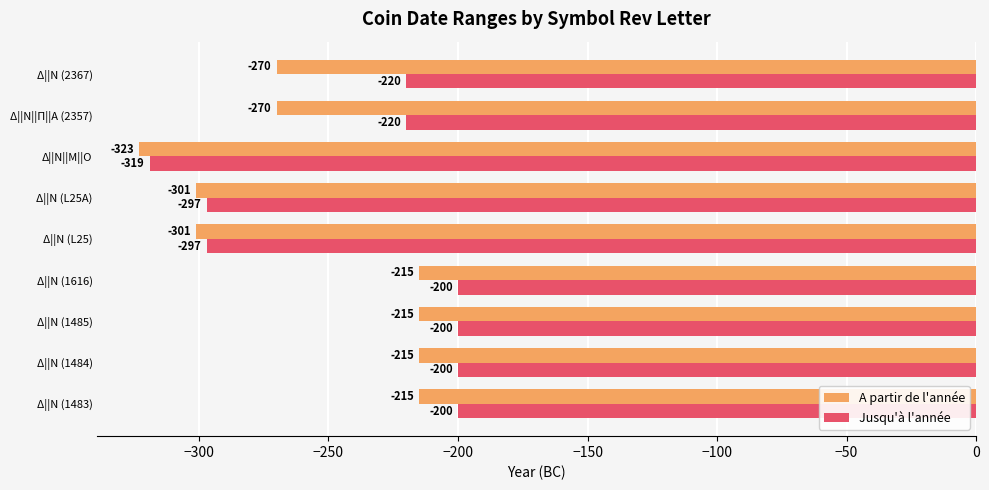

How many distinct data groups are displayed?

2